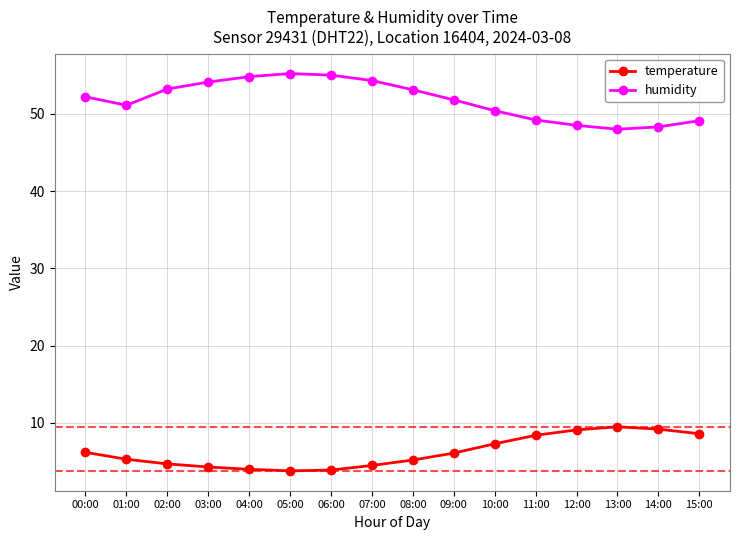

The value of temperature at 08:00 is 5.2. True or false?

True